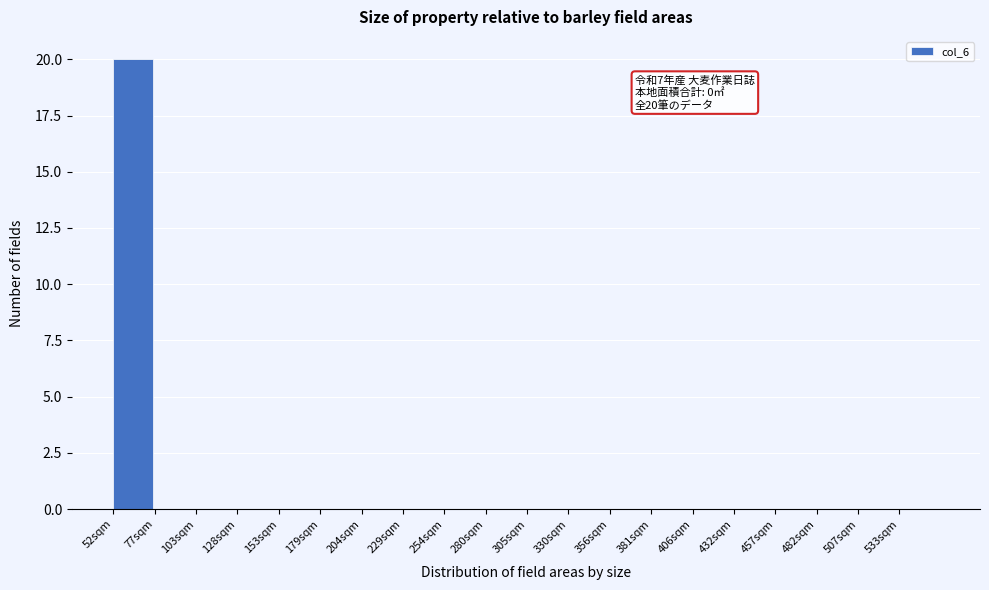

Reading left to right, extract all data points from this chart.

52sqm=20	77sqm=0	103sqm=0	128sqm=0	153sqm=0	179sqm=0	204sqm=0	229sqm=0	254sqm=0	280sqm=0	305sqm=0	330sqm=0	356sqm=0	381sqm=0	406sqm=0	432sqm=0	457sqm=0	482sqm=0	507sqm=0	533sqm=0